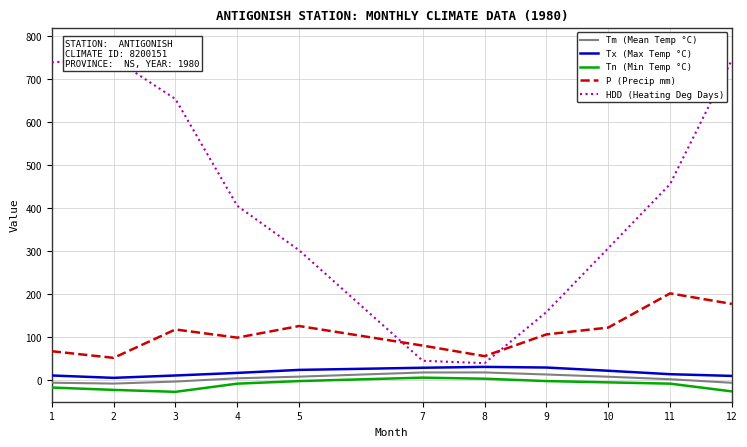

Where is Tx (Max Temp °C) nearest to the value 18?

4